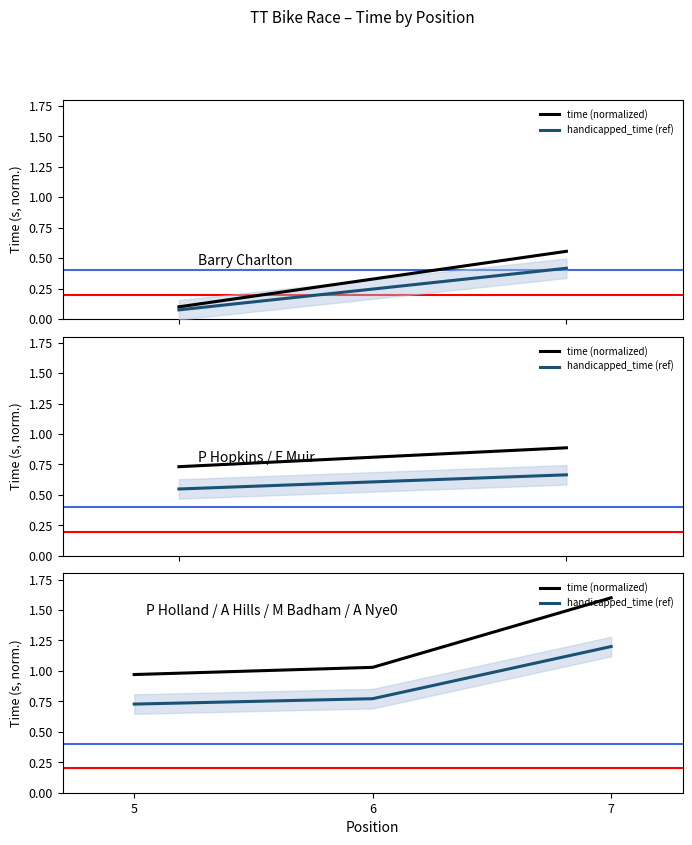

What are all the series names shown in the legend?

time (normalized), handicapped_time (ref)